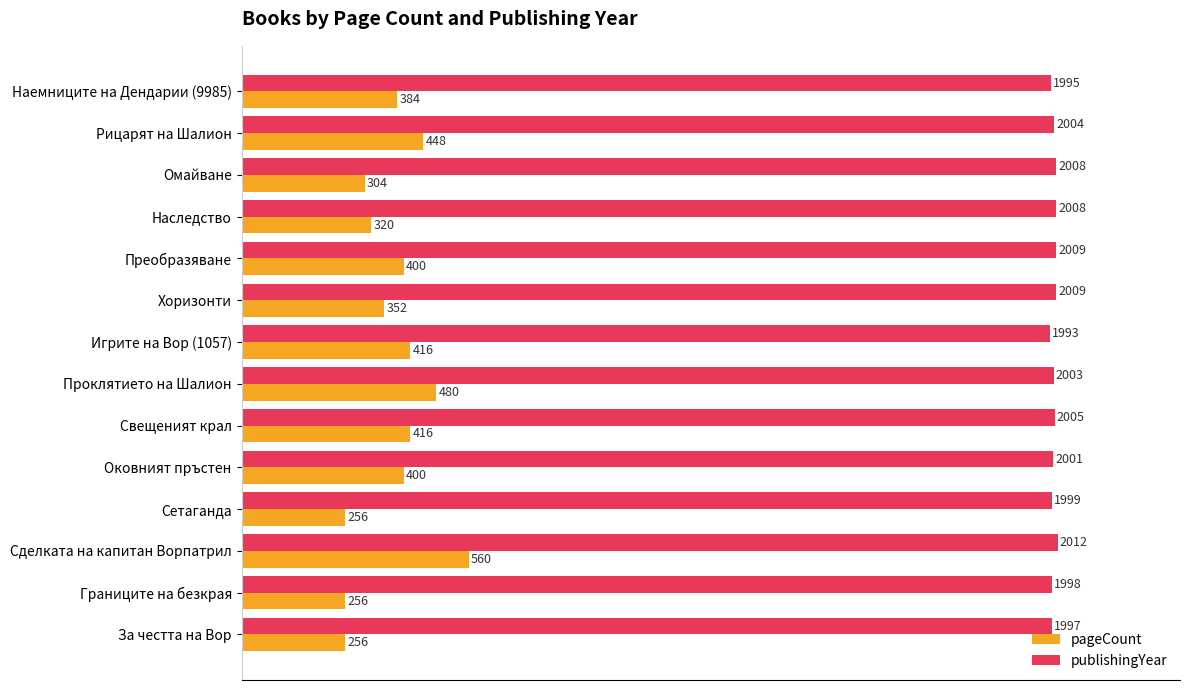

Which series has the largest total across all categories?

publishingYear